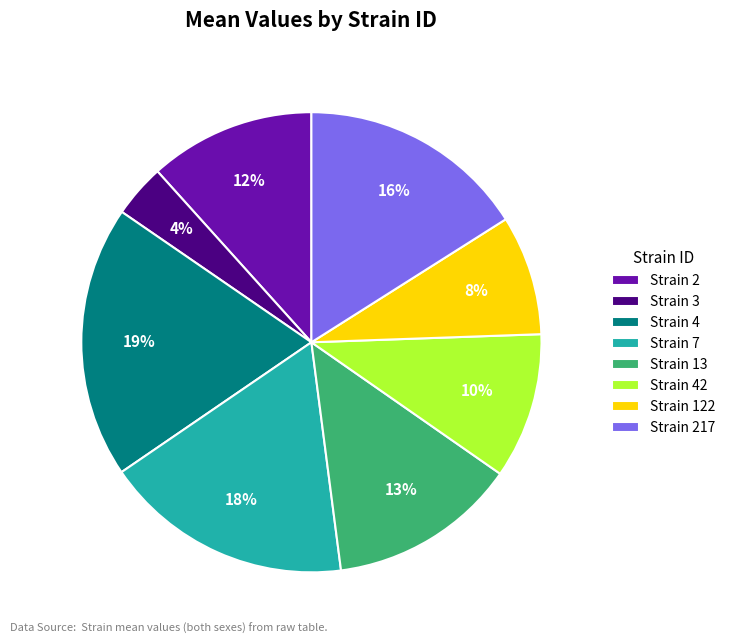

Which has a higher value, Strain 7 or Strain 2?

Strain 7